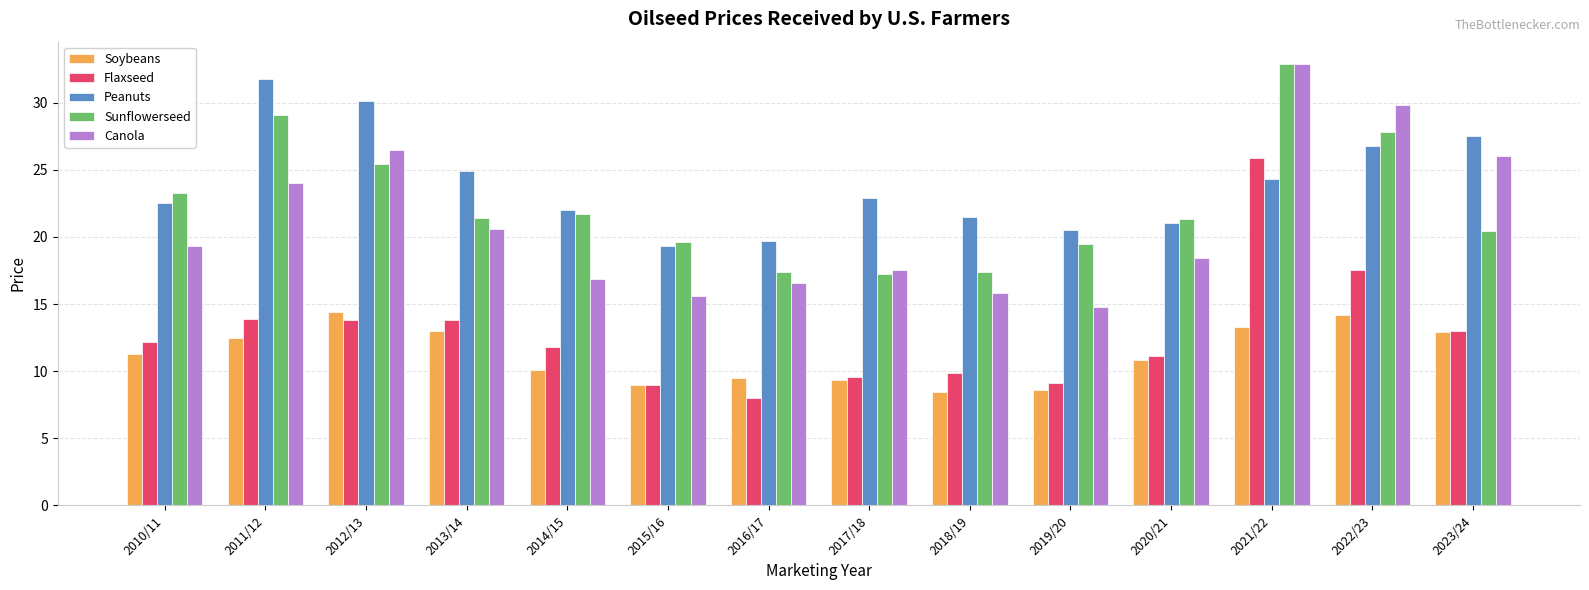

At how many categories does at least one series exceed 9?

14